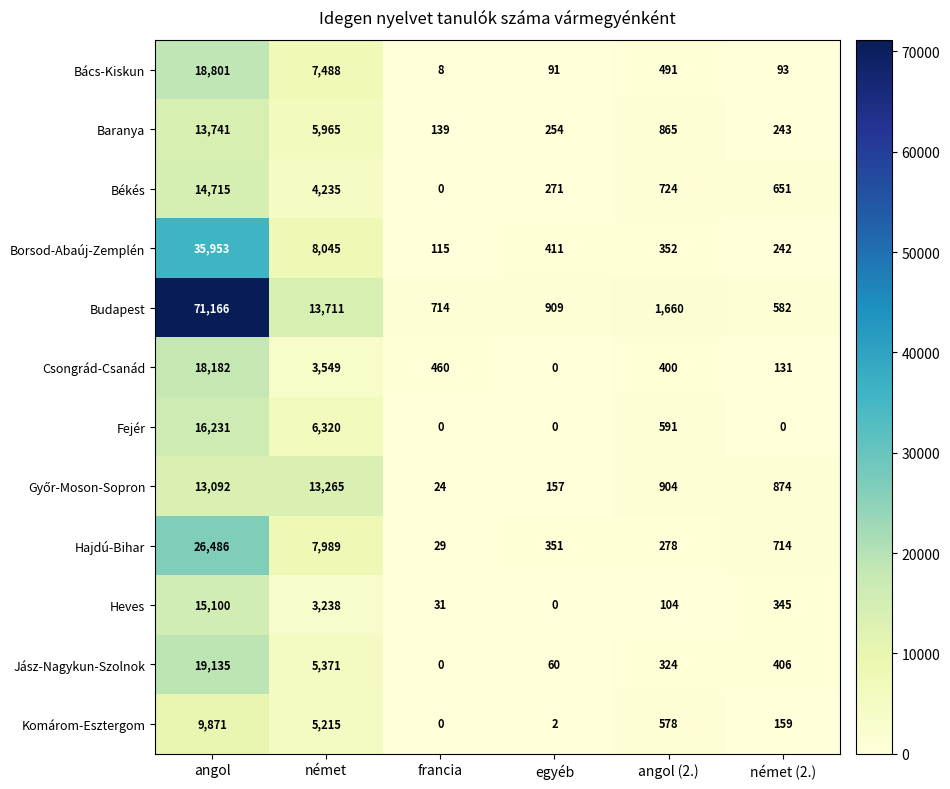

What is the average value of the Fejér series?

3857